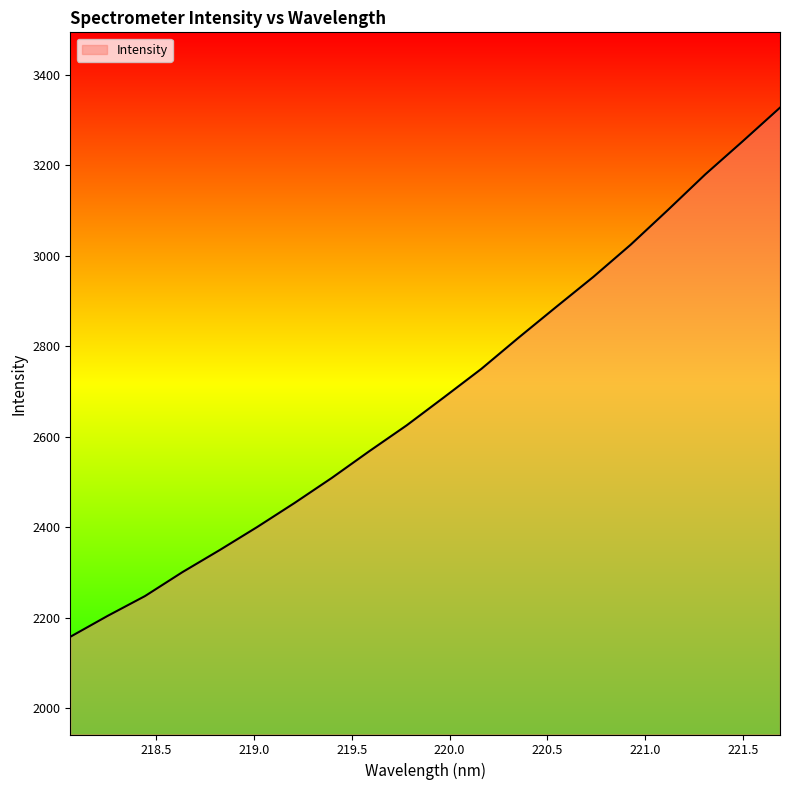

What is the smallest value displayed?

2158.1